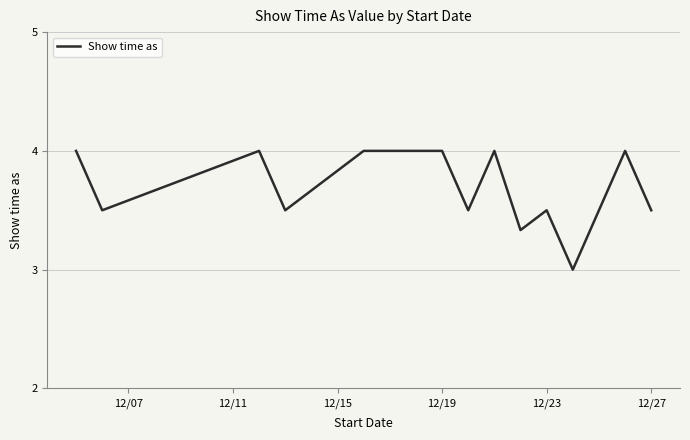

How many lines are shown in the chart?

1